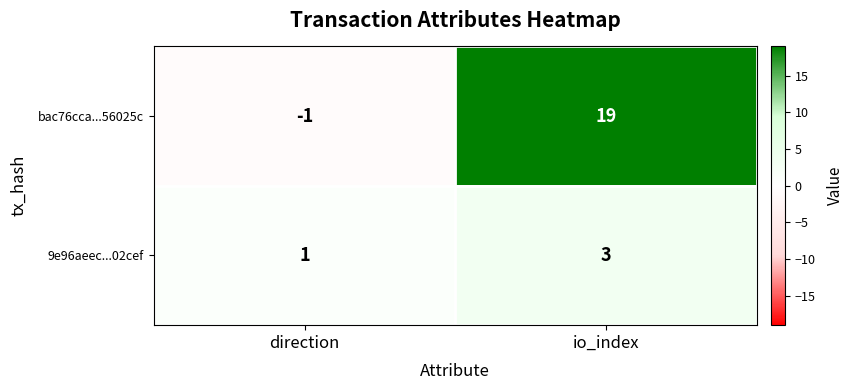

Between direction and io_index, which series saw the biggest shift?

bac76cca...56025c